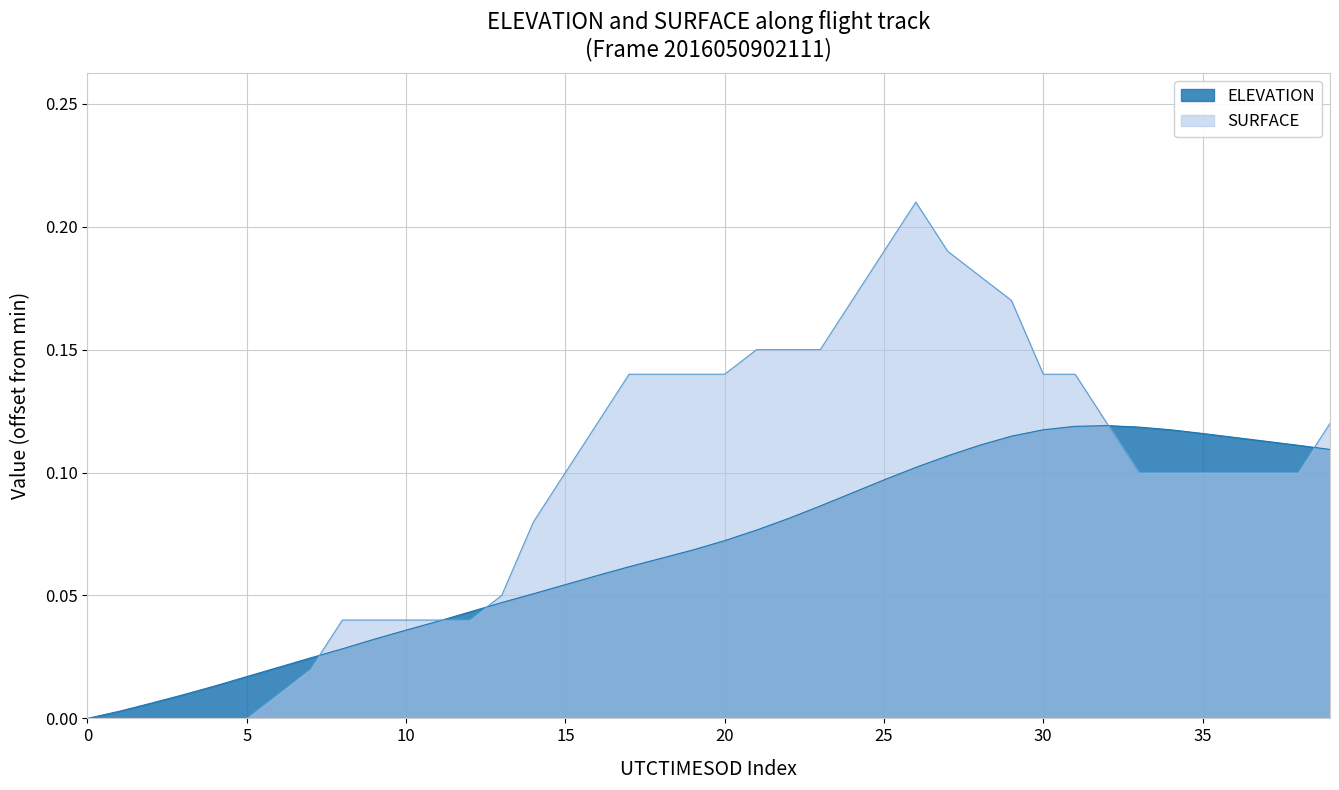

What is the sum of the SURFACE values at 25 and 29?

0.4